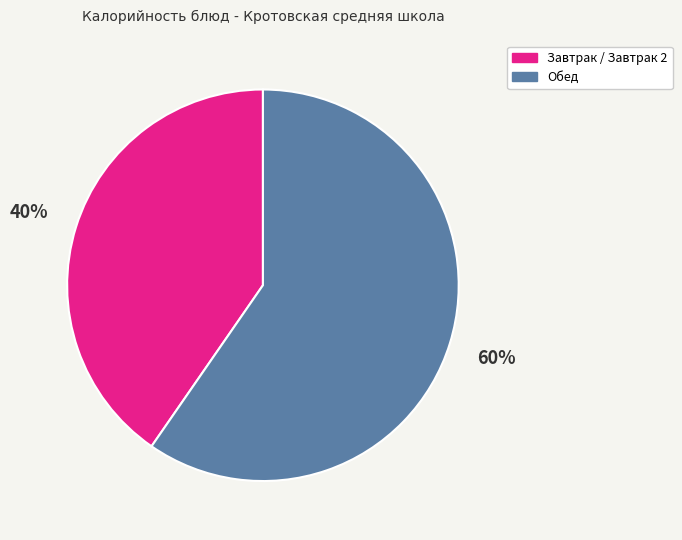

To the nearest percent, what is the combined percentage of Завтрак / Завтрак 2 and Обед?

100%